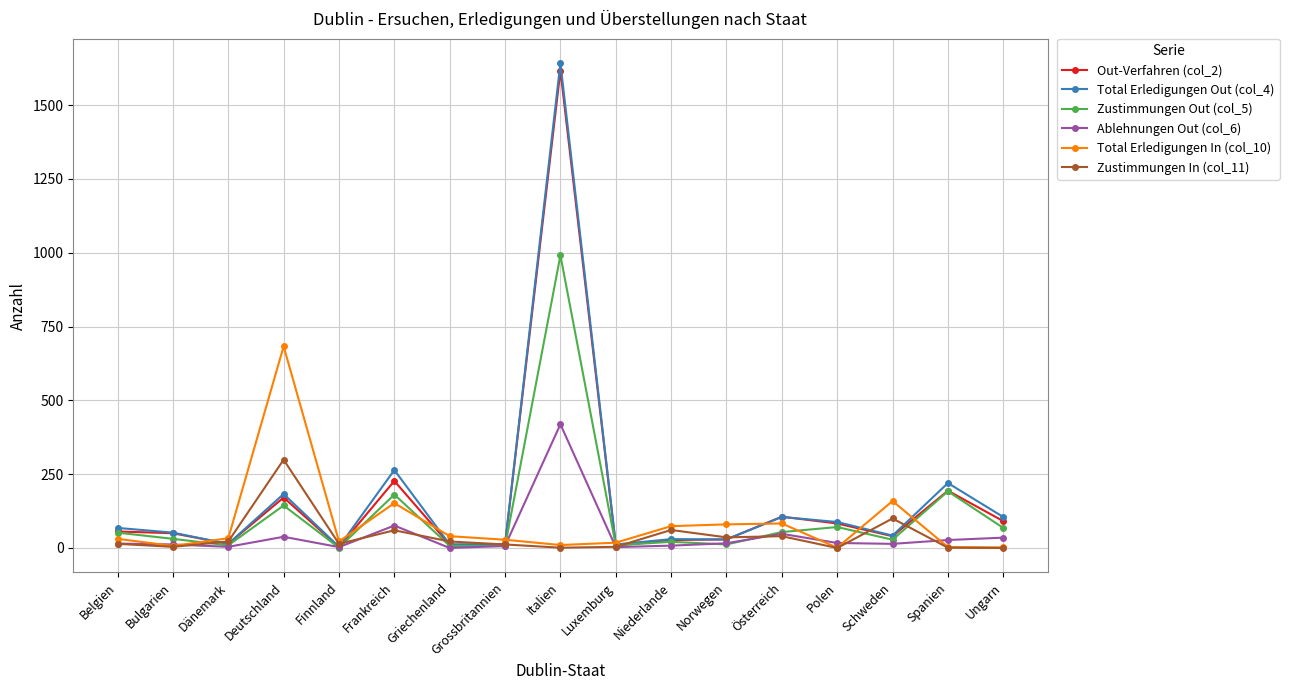

What is the maximum value shown in the chart?

1642